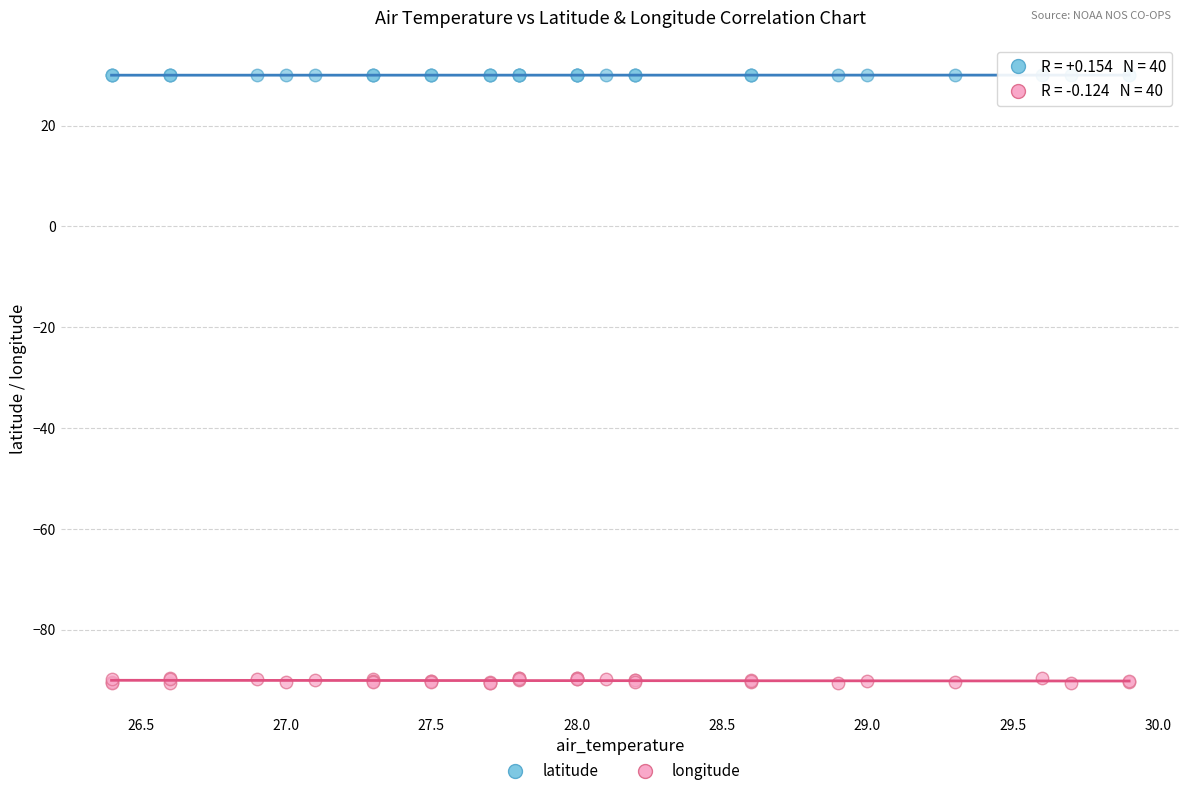

What are all the series names shown in the legend?

latitude, longitude